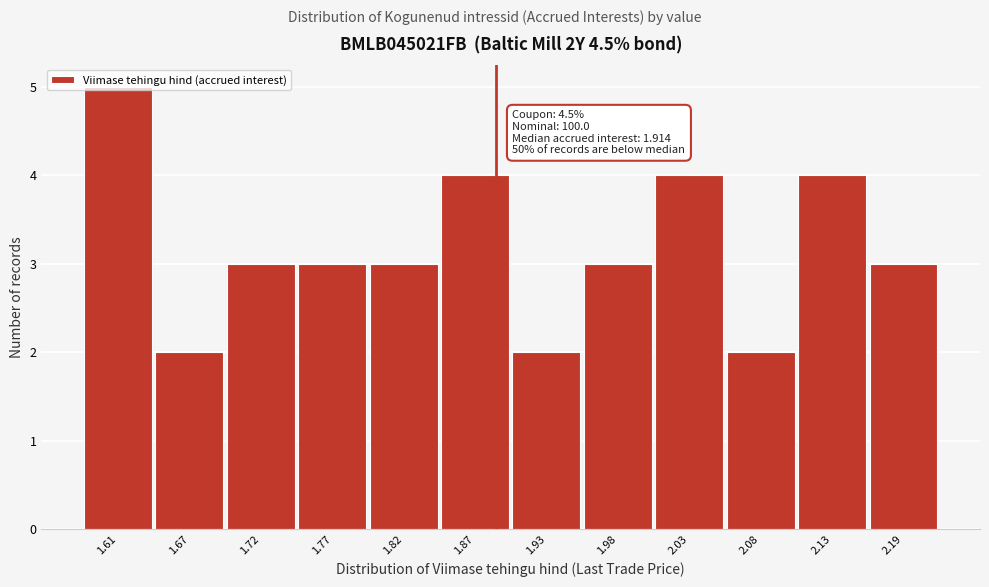

What position from the left is 2.08?

10